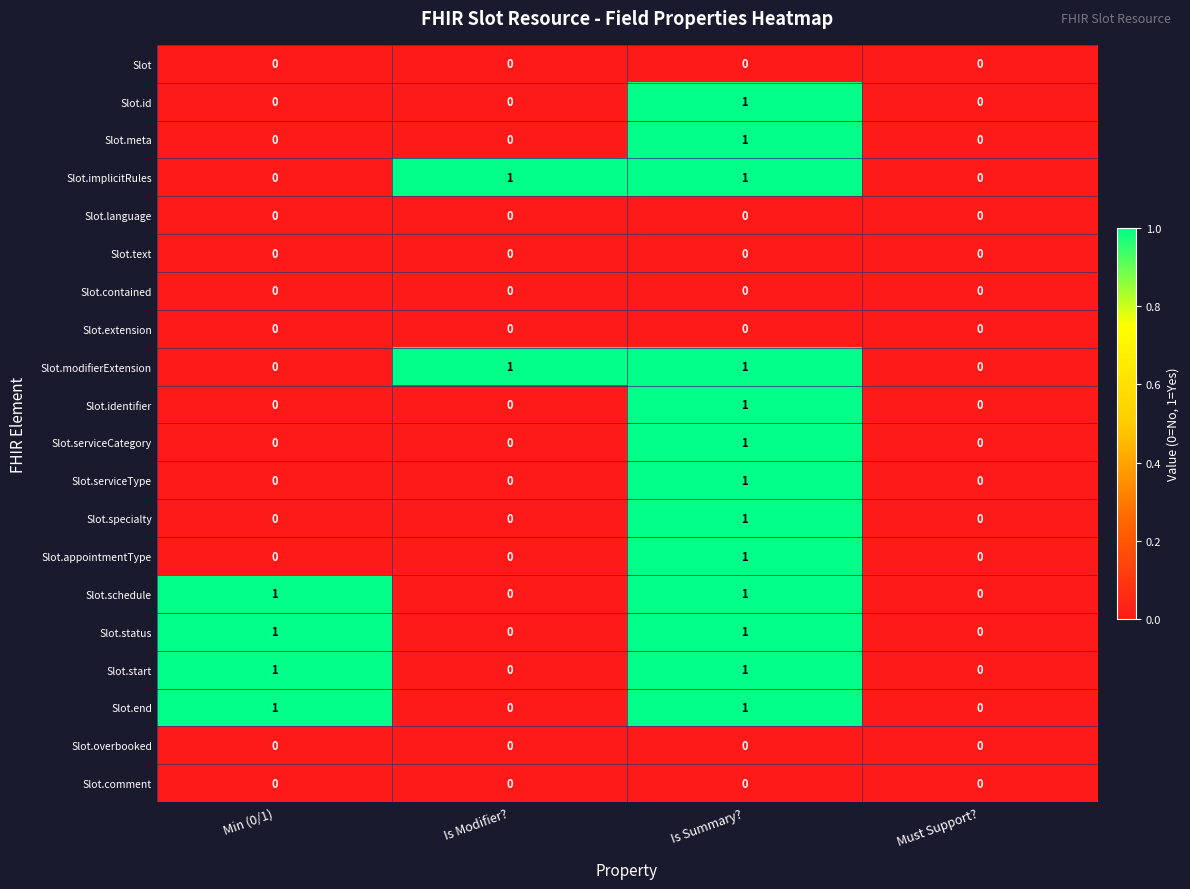

At which category is the sum across all series the highest?

Is Summary?